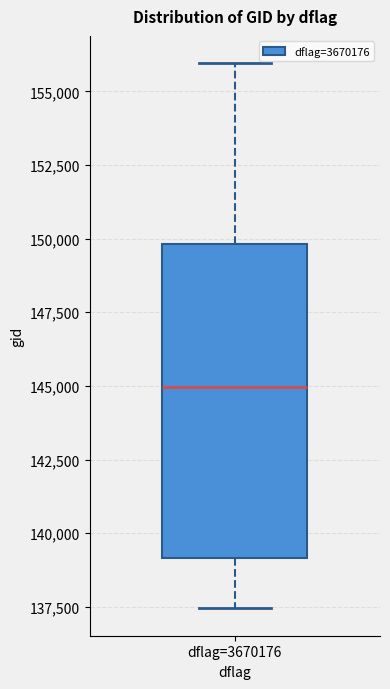

Read this box plot against the y-axis: the position of the median line, the range covered by the box, and the ends of both whiskers. The values are not printed on the chart, so give them approximately, as read against the axis.

median 145000, box 139000 to 150000, whiskers 137500 to 156000